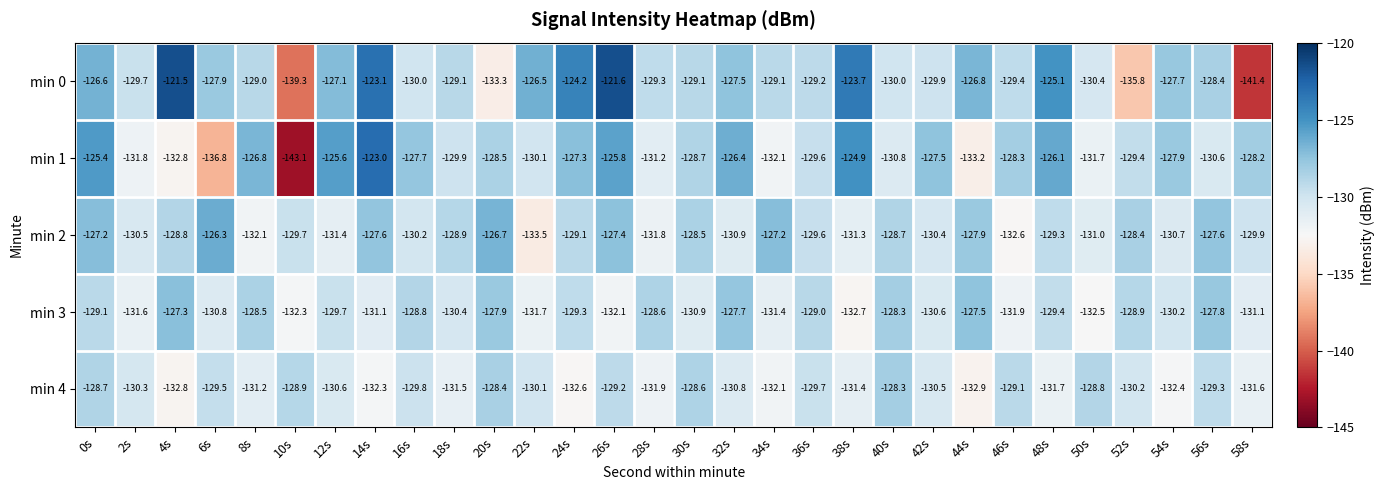

Which series changed the most between 6s and 26s?

min 1